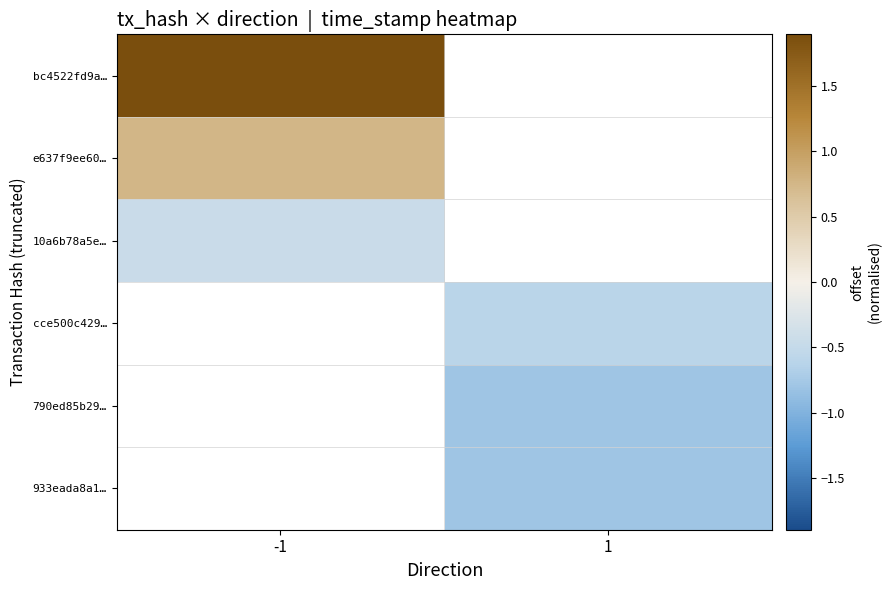

Is it true that bc4522fd9a… equals 2.5 at -1?

False